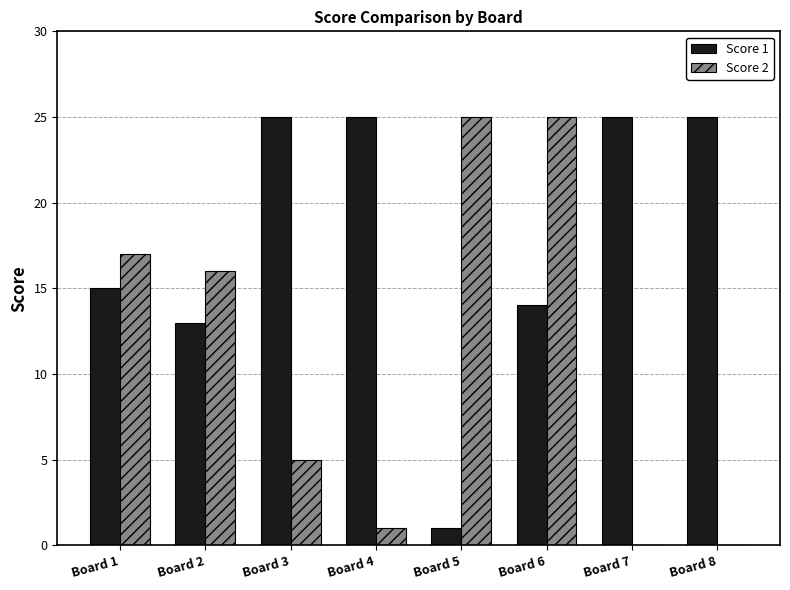

True or false: Score 2 has a value of 9 at Board 2.

False